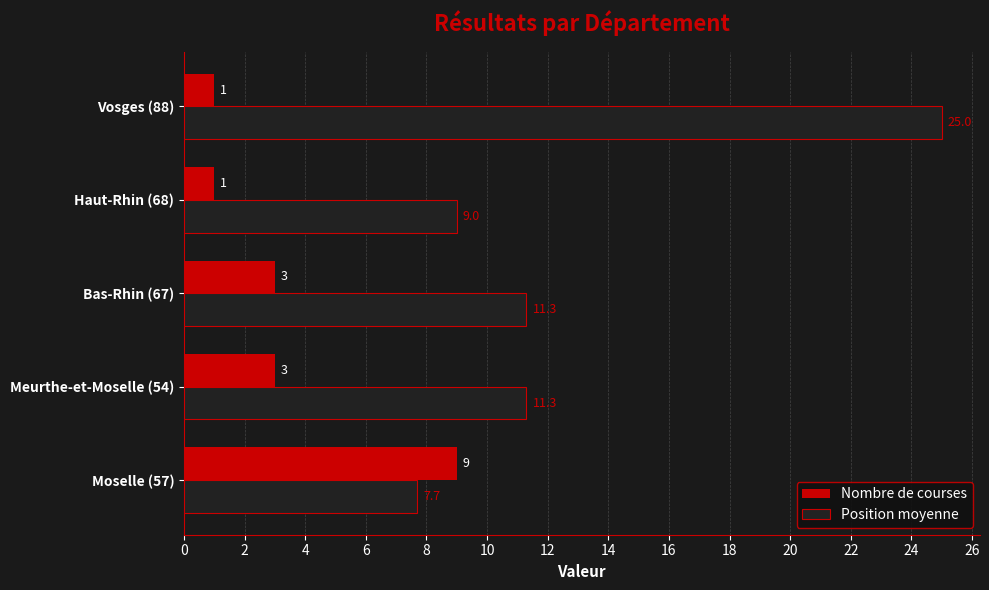

True or false: Position moyenne has a value of 25.0 at Vosges (88).

True